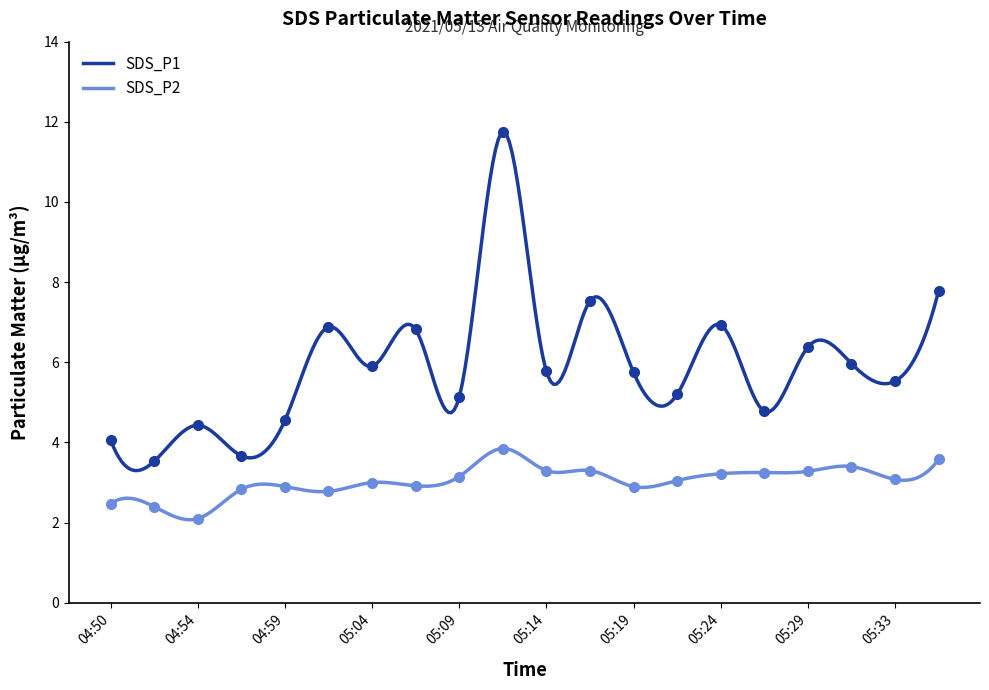

What is the difference between the maximum and minimum values in the SDS_P2 series?

1.8